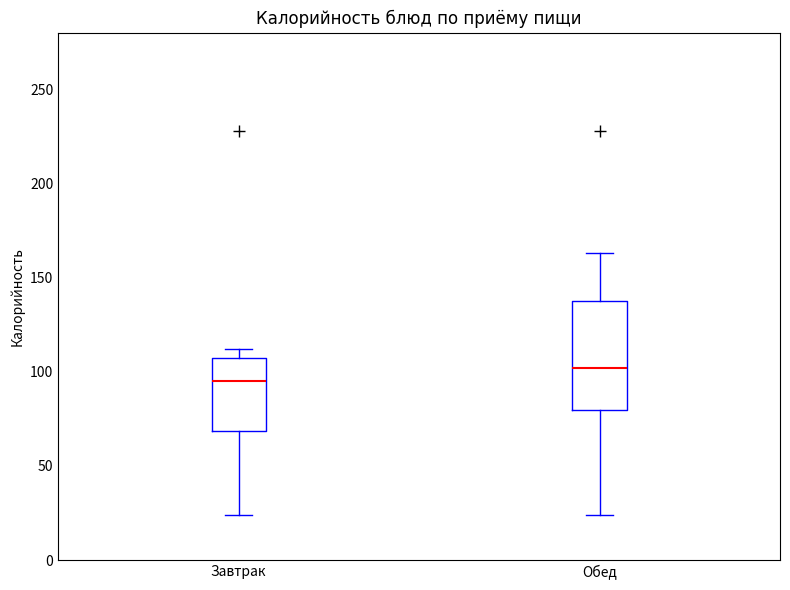

Reading left to right, read every box against the y-axis: the position of its median line, the range the box covers, and the ends of its whiskers. The values are not printed on the chart, so give them approximately, as read against the axis.

Завтрак: median 95, box 70 to 105, whiskers 25 to 110
Обед: median 100, box 80 to 140, whiskers 25 to 165